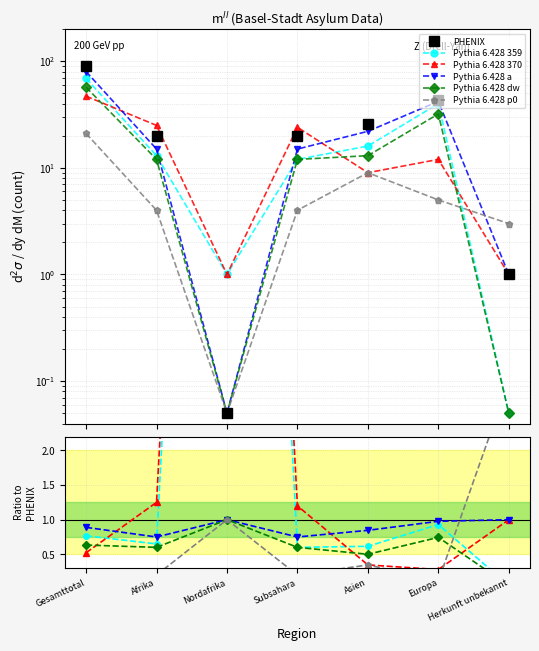

What is the approximate value of PHENIX at Nordafrika?

0.1